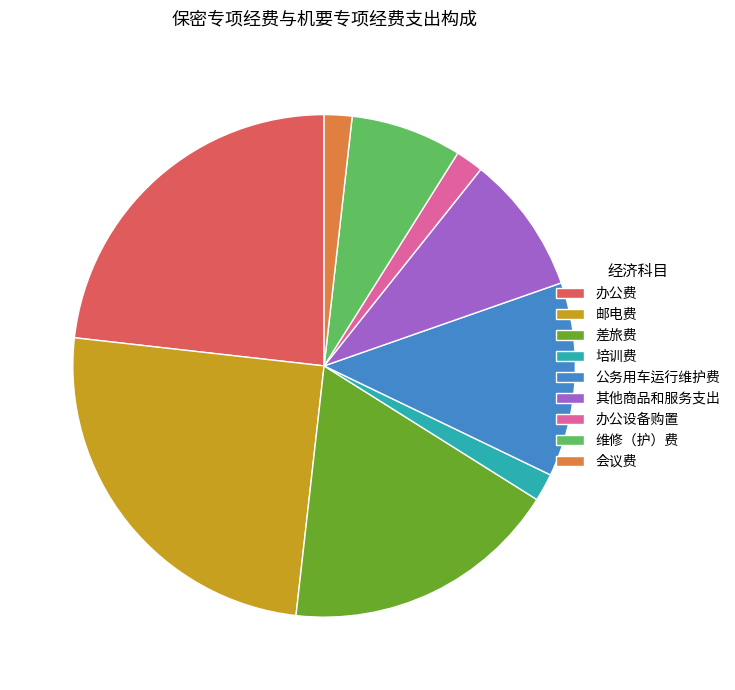

Is there any slice that represents more than half of the pie?

No